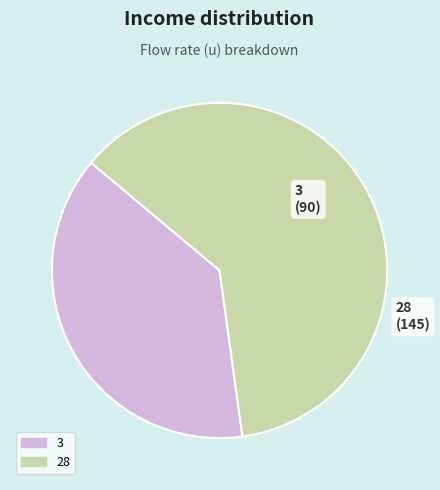

Is there any slice that represents more than half of the pie?

Yes